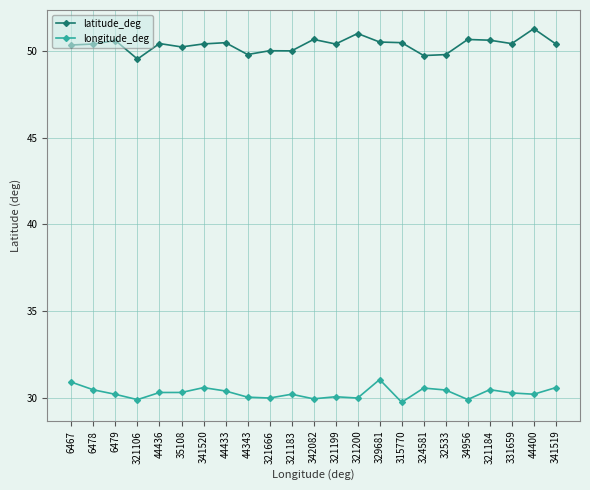

What is the value of the latitude_deg point at the 21st from the left?

50.4